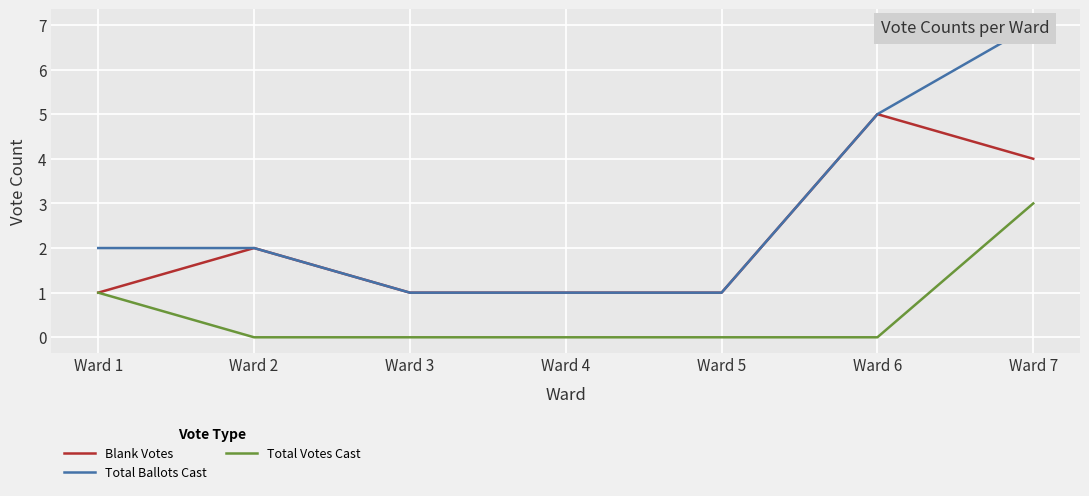

Which category has the lowest value across all series?

Ward 2